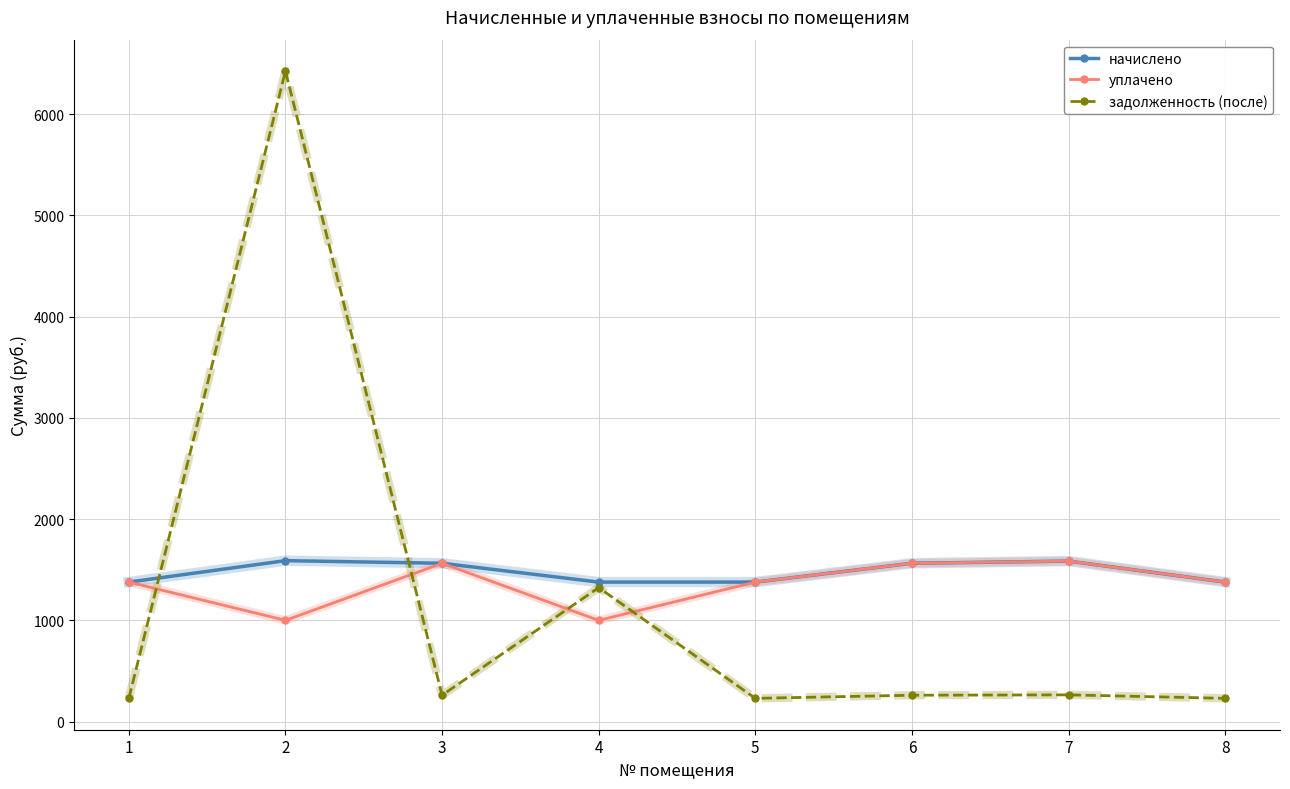

What is the value of the начислено point at the 2nd from the left?

1589.8